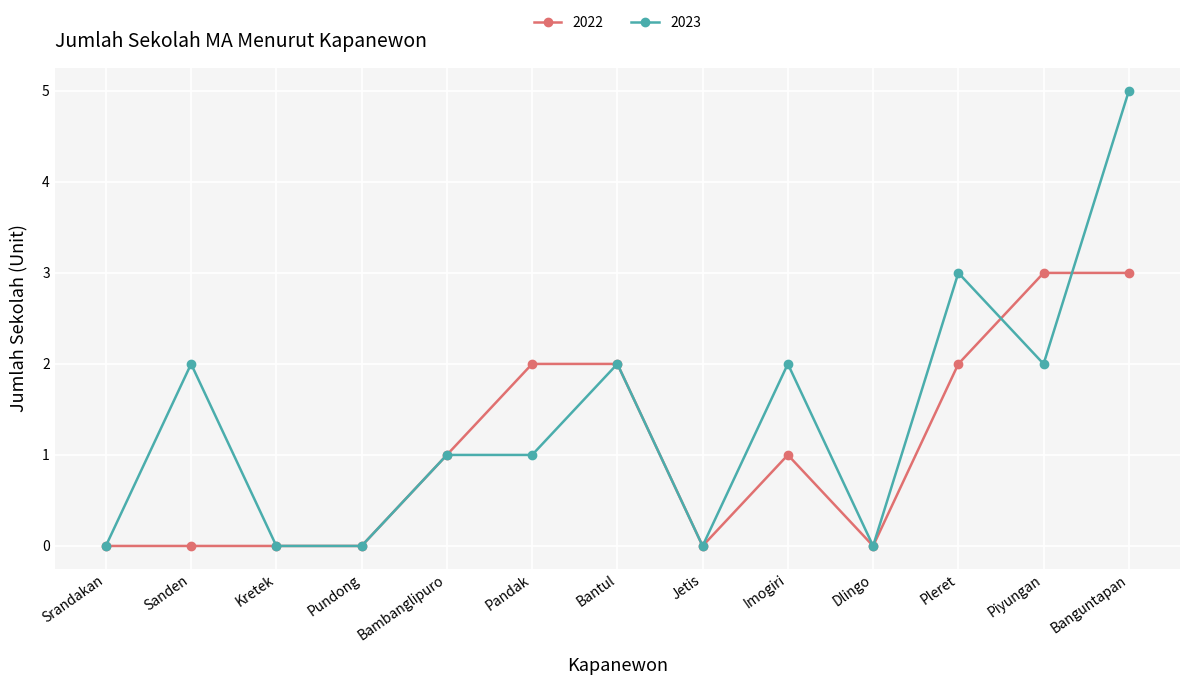

Is the value of 2023 at Bambanglipuro greater than the value of 2022 at Piyungan?

No